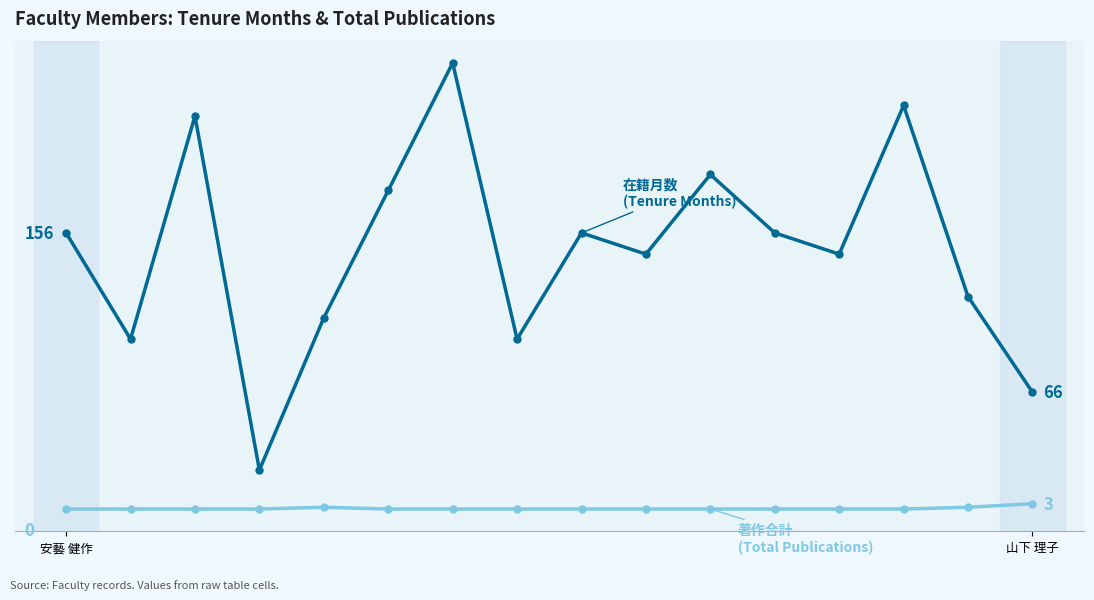

Is this an area chart (filled region under the line)?

No